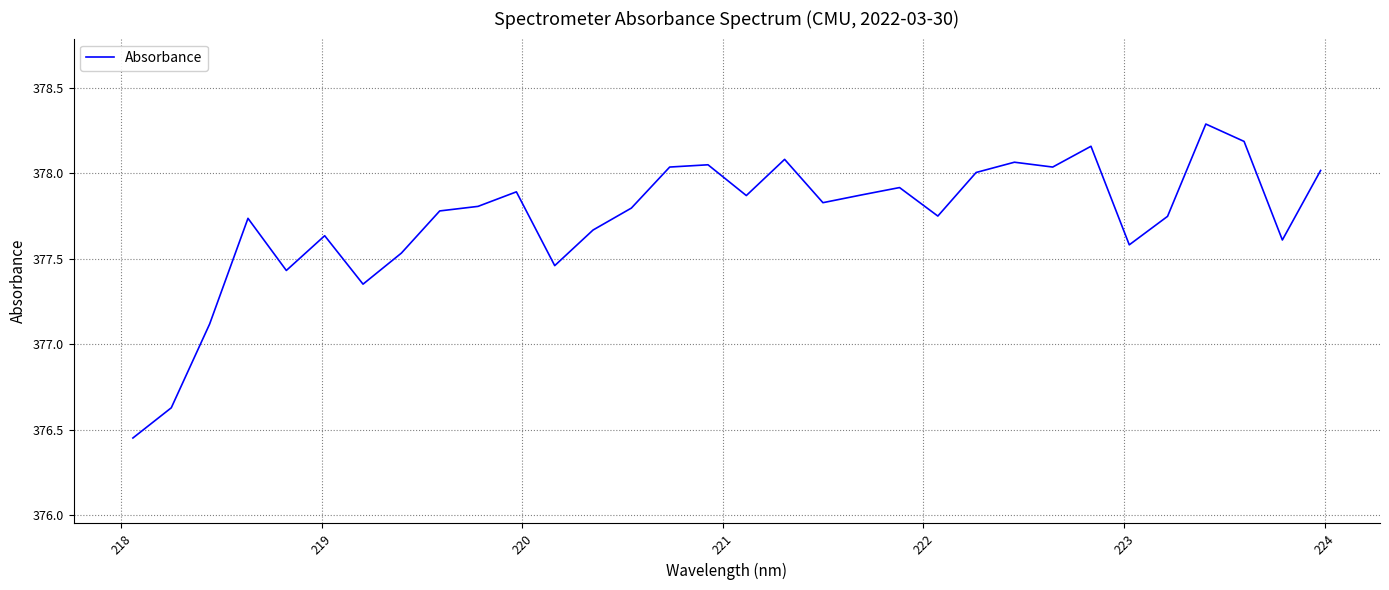

What is the greatest value displayed?

378.3